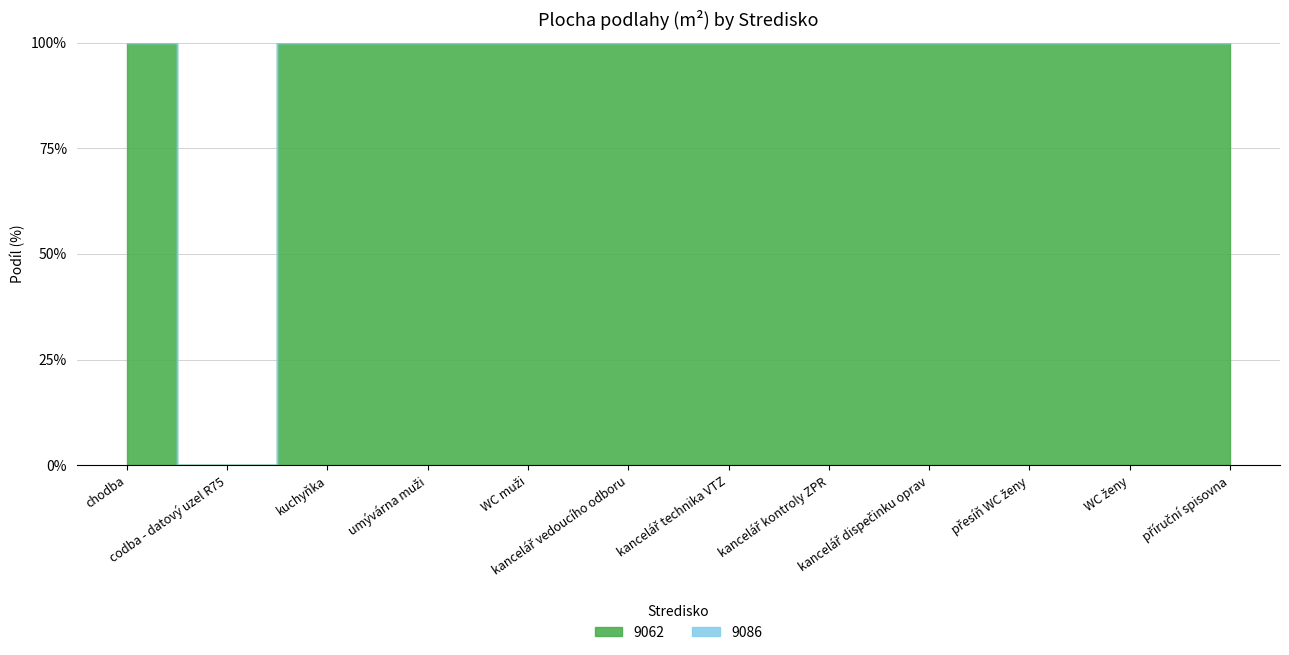

Between codba - datový uzel R75 and WC ženy, which series saw the biggest shift?

9062